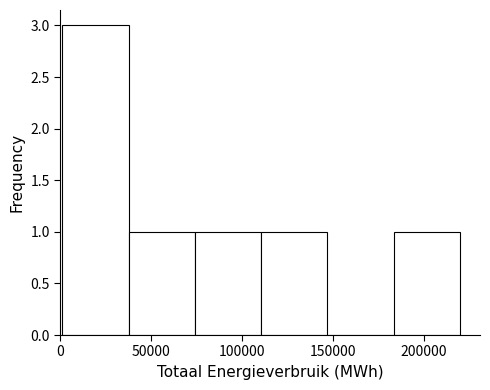

Reading left to right, transcribe this chart: for each bar, give the range it covers on the x-axis and its height. Neither the bar edges nor the heights are printed on the chart, so give them approximately, as read against the axes.

0 to 35000: 3
35000 to 75000: 1
75000 to 110000: 1
110000 to 145000: 1
145000 to 185000: 0
185000 to 220000: 1